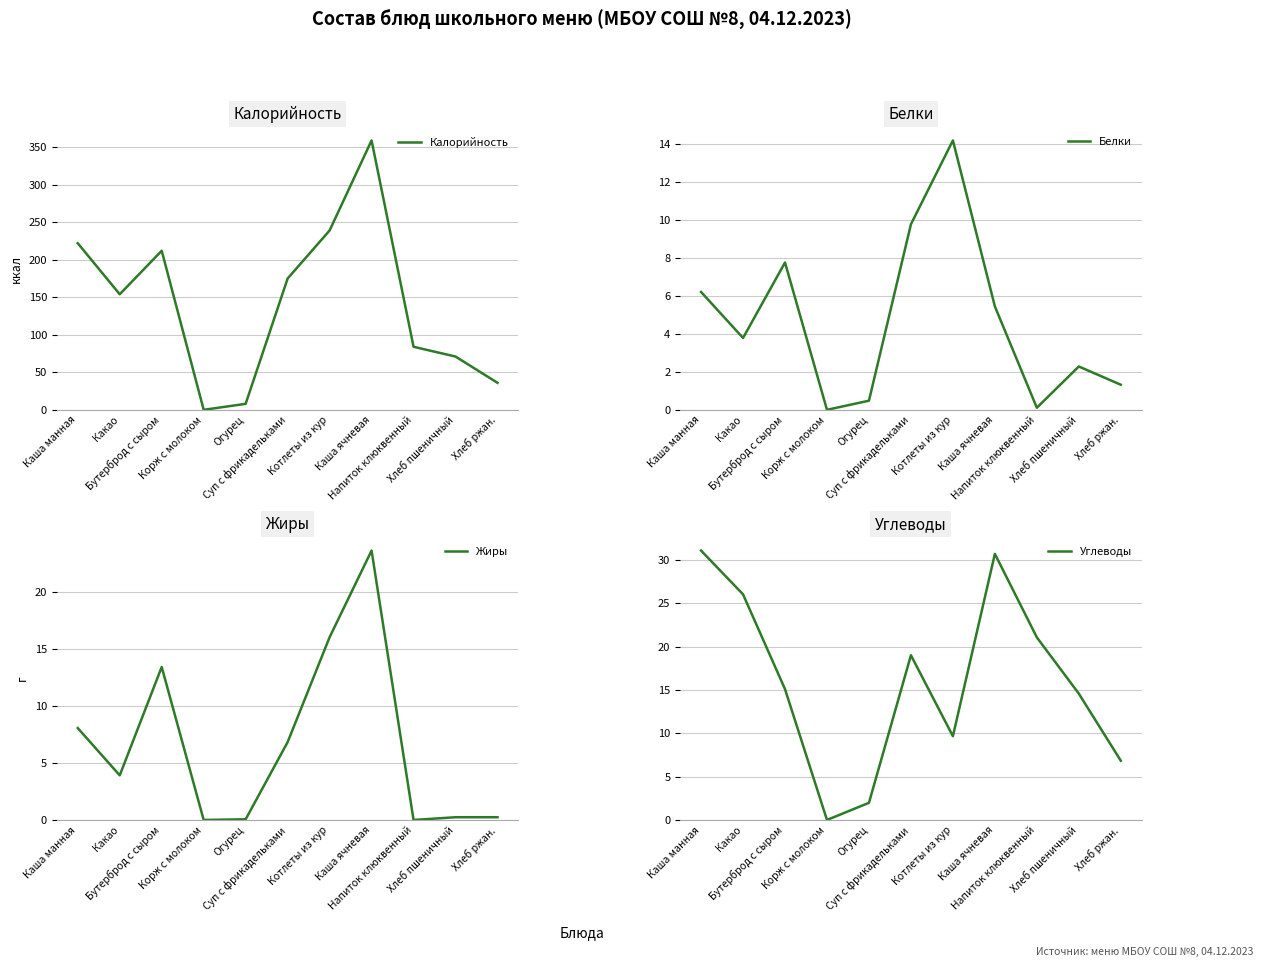

True or false: Углеводы has more than 2 interior local peaks.

False